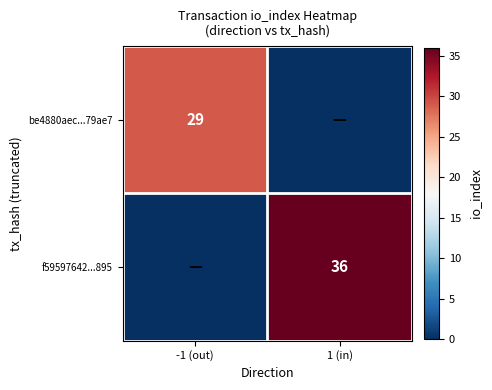

What is the difference between the maximum and minimum values in the f59597642...895 series?

36